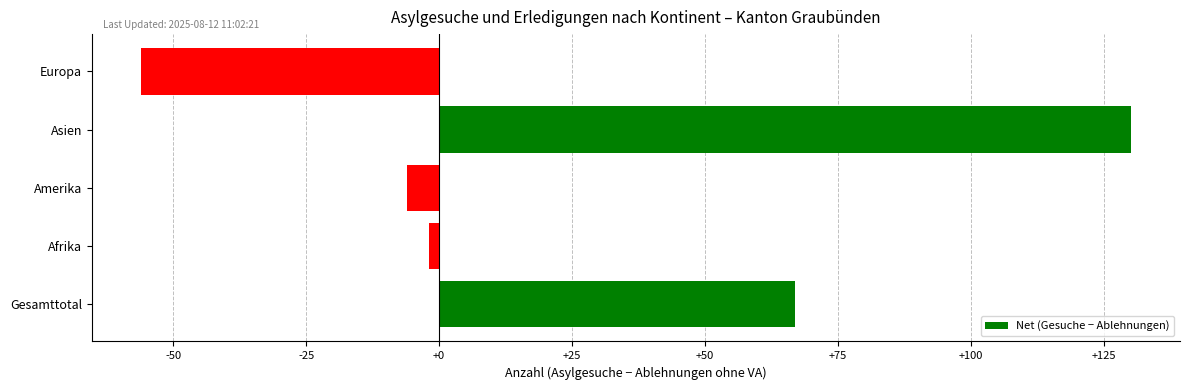

The chart shows a value of -56 at Europa. True or false?

True